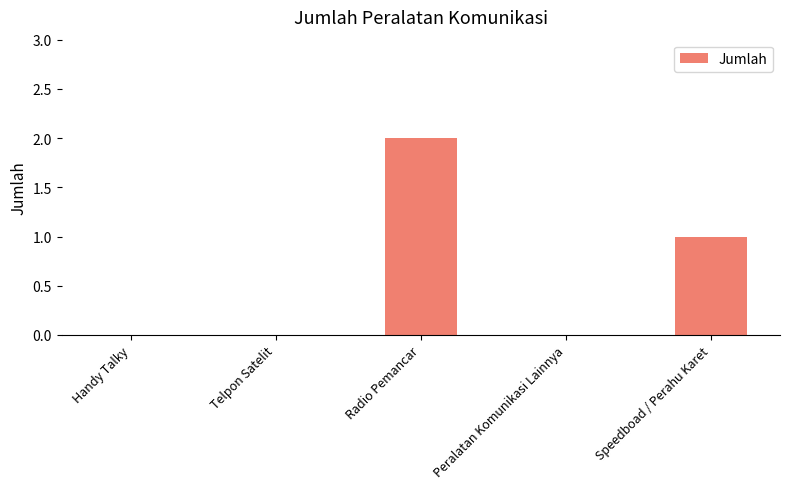

What is the sum of the values at Radio Pemancar and Peralatan Komunikasi Lainnya?

2